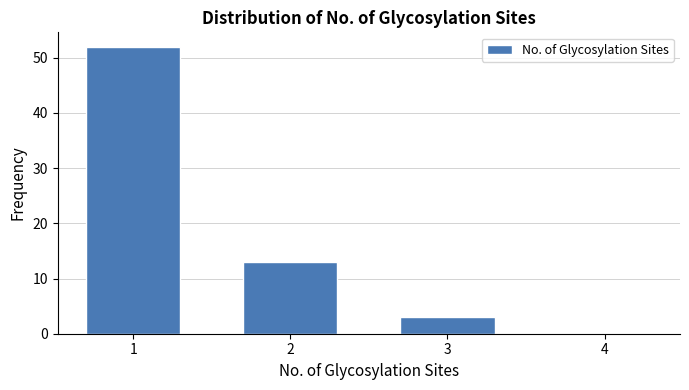

Which range on the x-axis has the tallest bar?

0.5 to 1.5